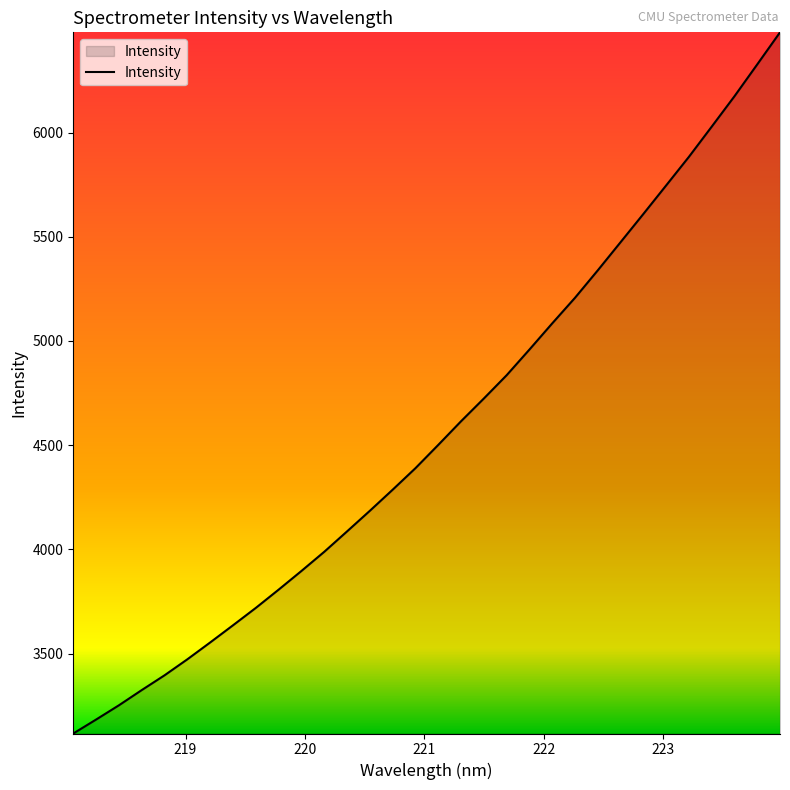

What is the smallest value displayed?

3117.0